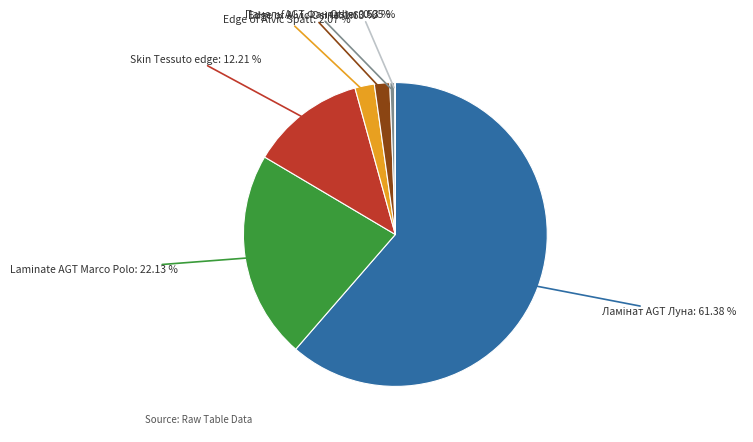

Is there a majority slice in this chart?

Yes